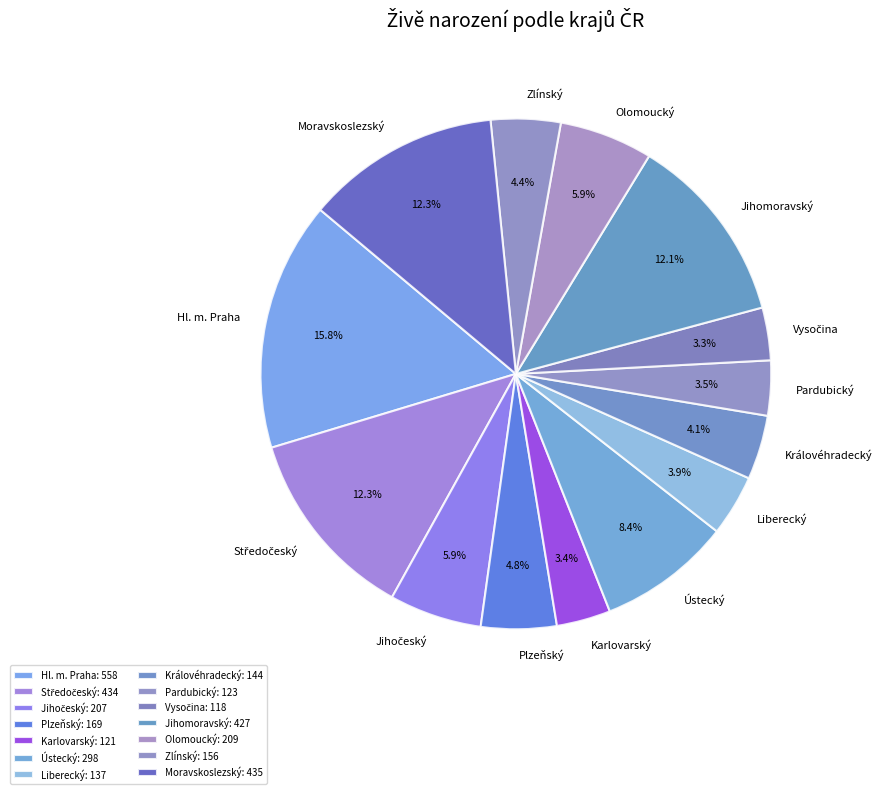

To the nearest percent, what is the average slice percentage?

7%